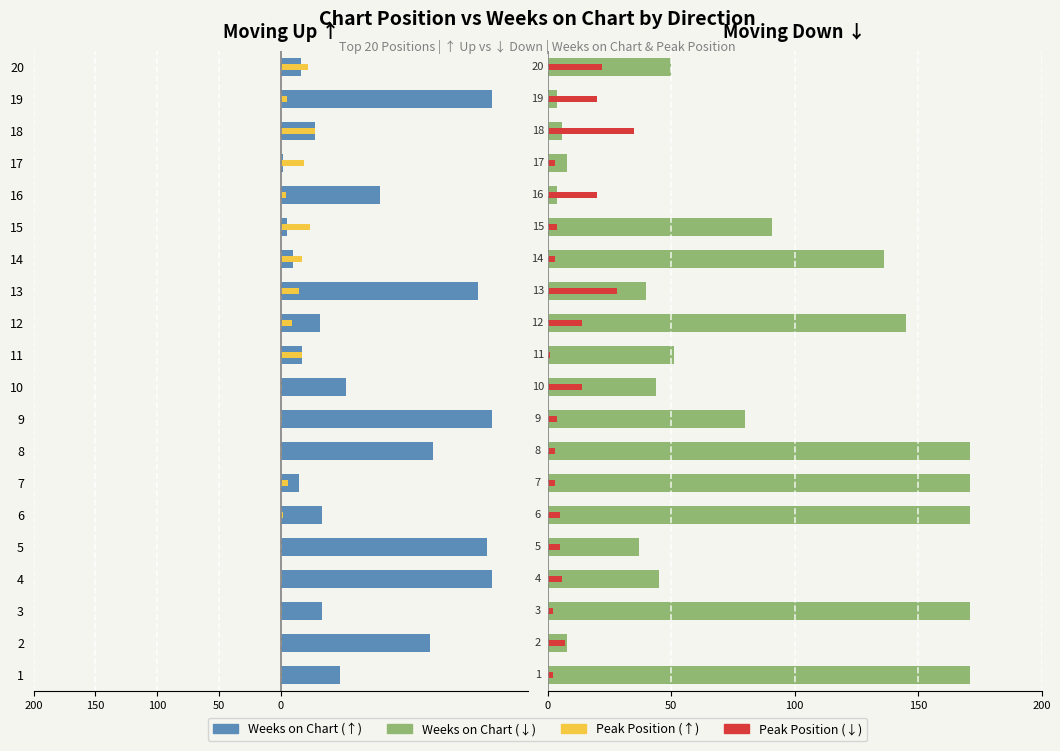

What is the average value of the Peak Position (↓) series?

10